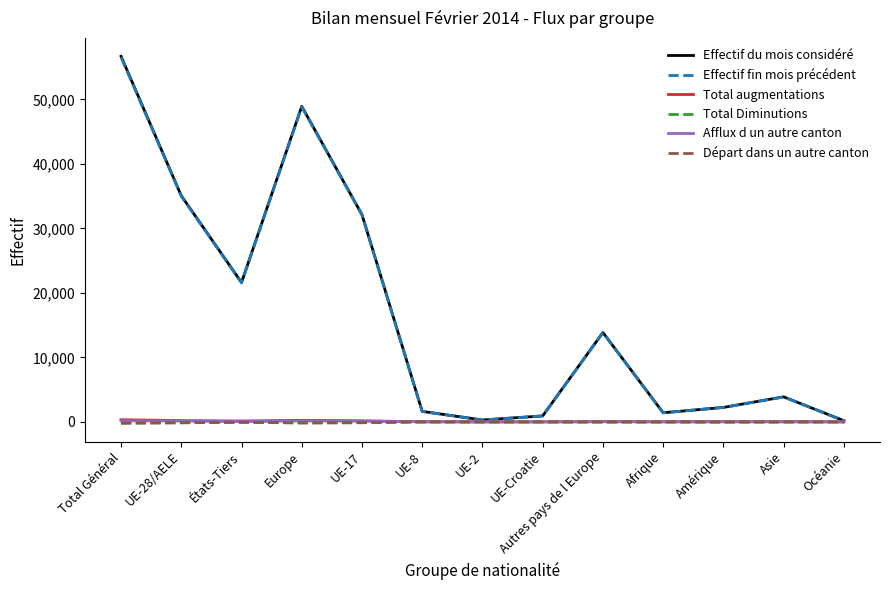

The Effectif du mois considéré series shows 56691 at Total Général. True or false?

True